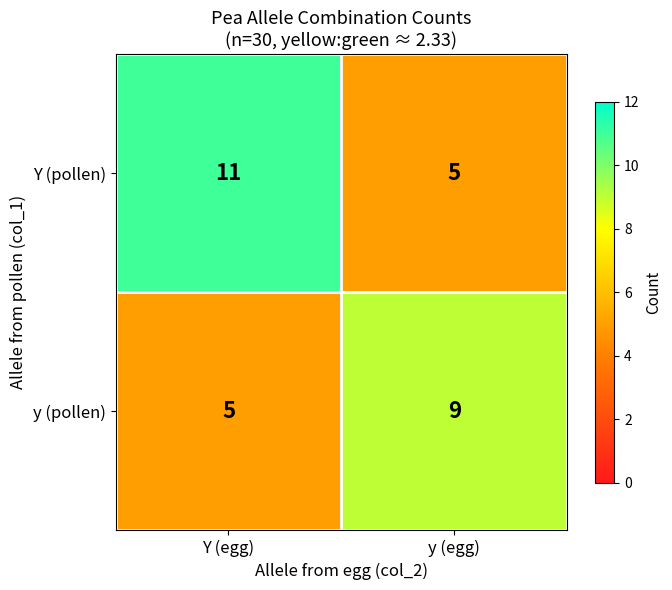

Which series changed the most between Y (egg) and y (egg)?

Y (pollen)